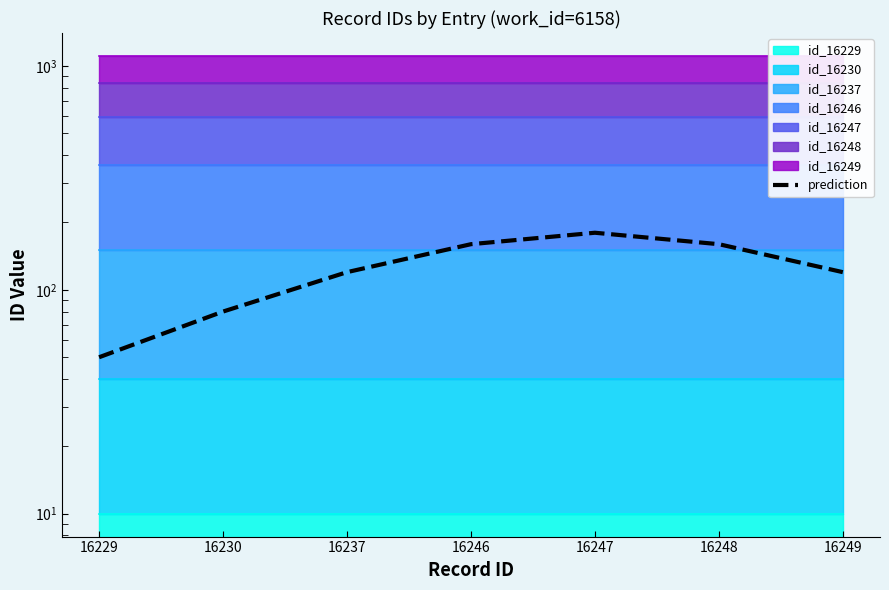

List the labels in order of value, largest first.

16247, 16246, 16248, 16237, 16249, 16230, 16229